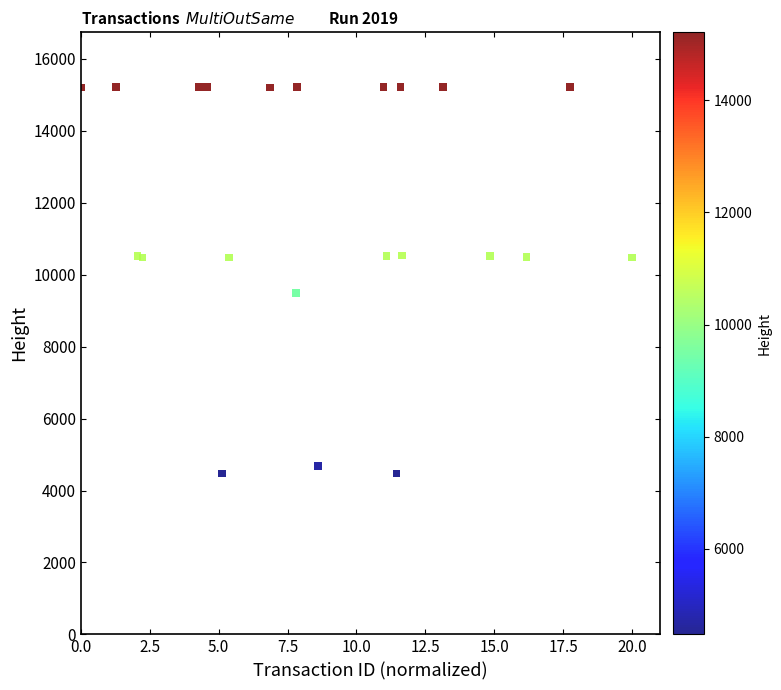

What Y value in the scatter plot is closest to 9842?

9493